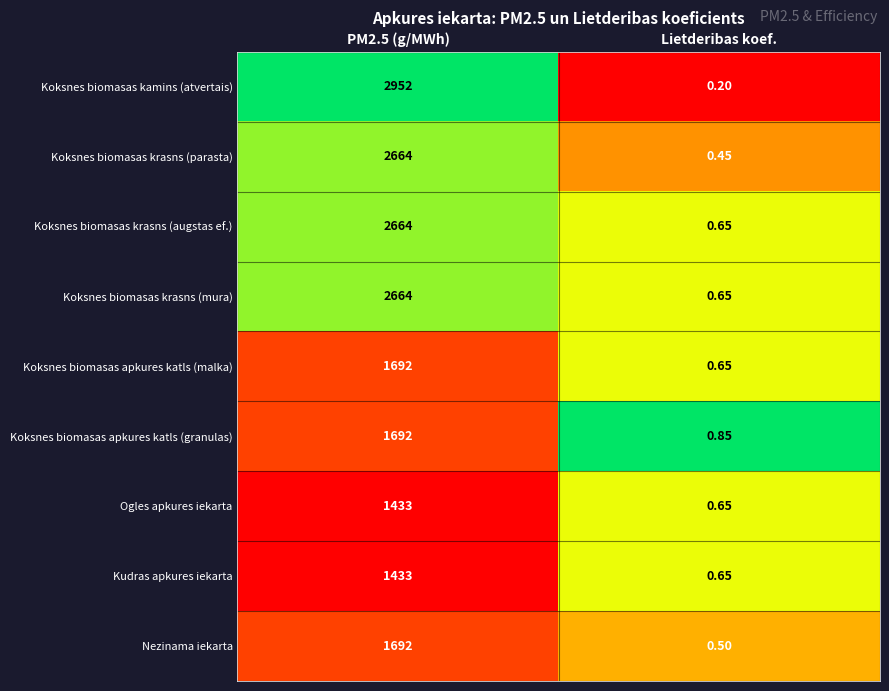

At which label is Koksnes biomasas krasns (mura) closest to 1332?

Lietderibas koef.